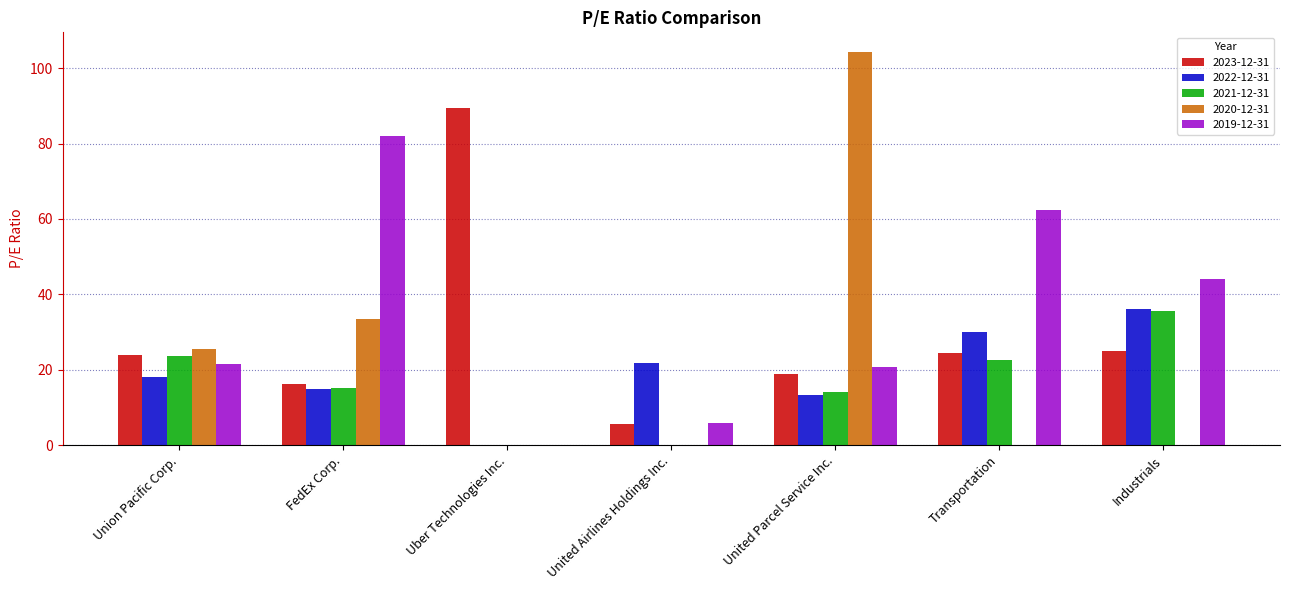

Which series changed the most between Union Pacific Corp. and United Airlines Holdings Inc.?

2020-12-31